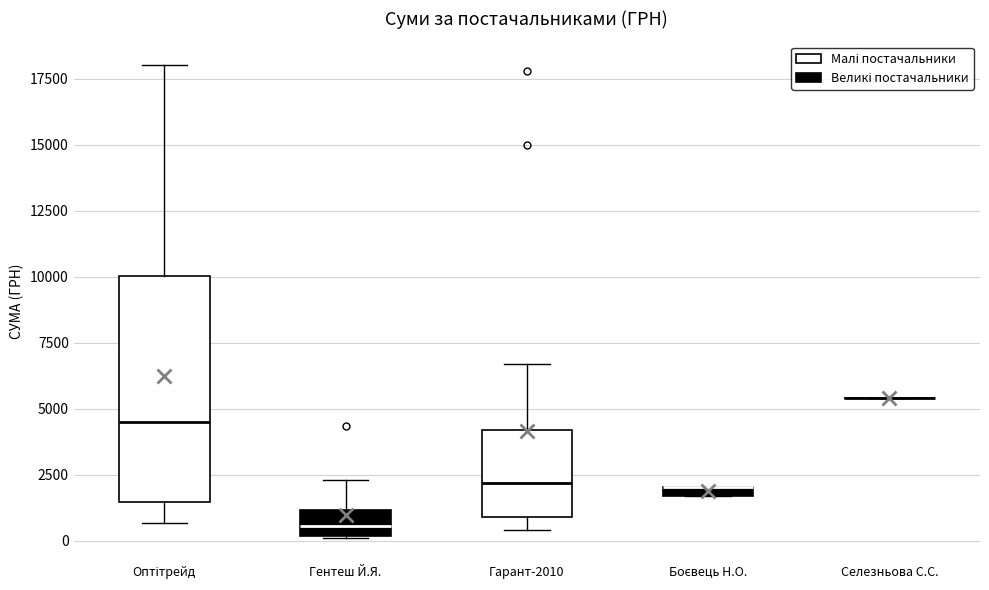

Where does the median line of the box for Гарант-2010 sit on the y-axis? The values are not printed on the chart, so give them approximately, as read against the axis.

2000